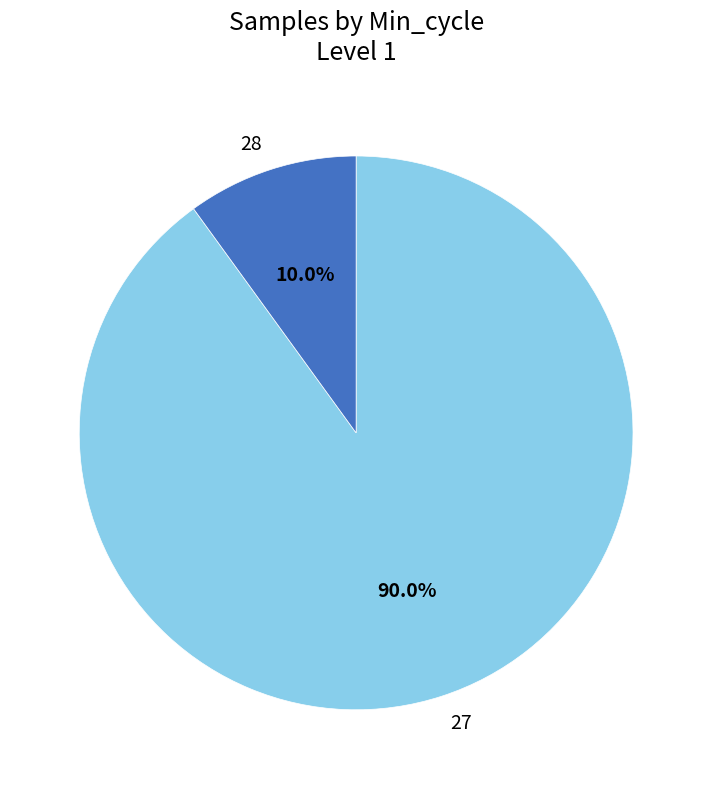

Does 28 represent more than half of the total?

No